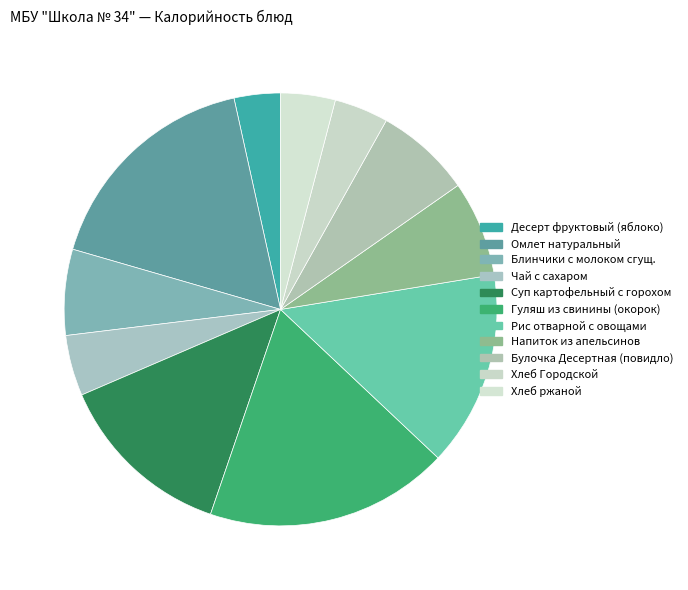

True or false: Хлеб ржаной accounts for 13% of the total.

False